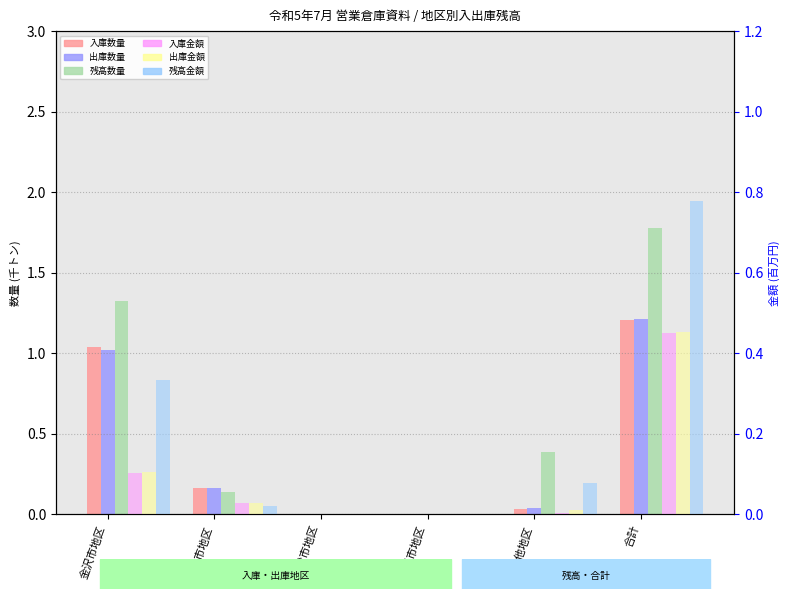

Which has a higher value, 七尾市地区 or その他地区?

その他地区